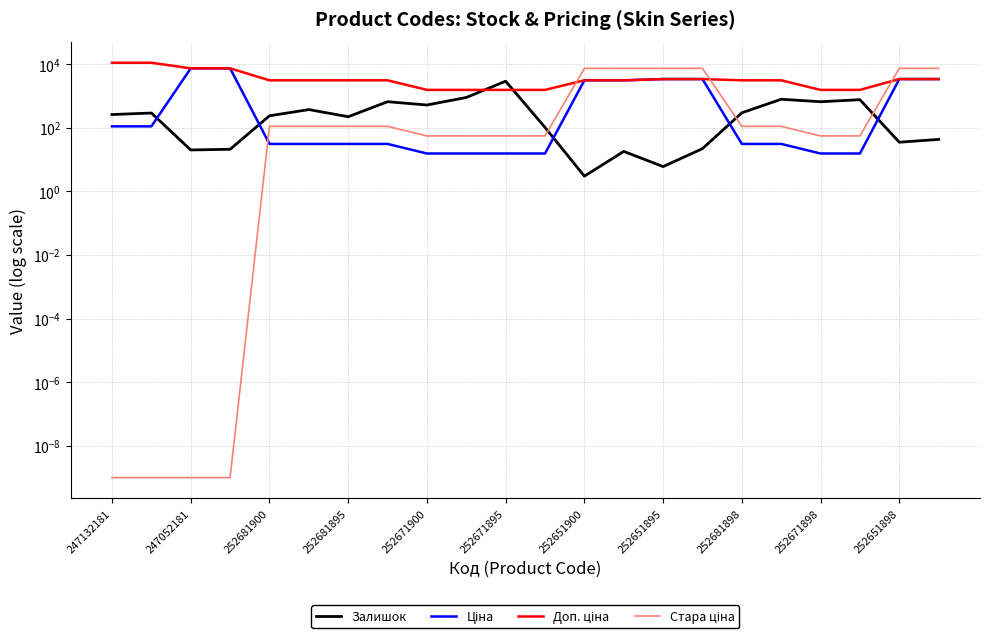

How many intersections are there between Стара ціна and Ціна?

1